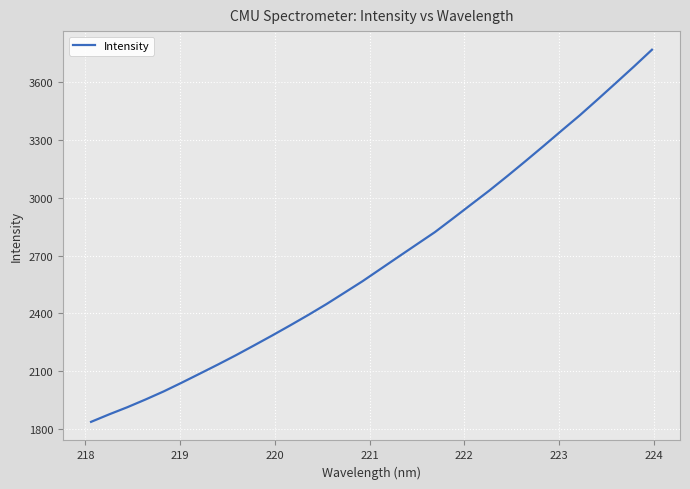

What is the smallest value displayed?

1837.0